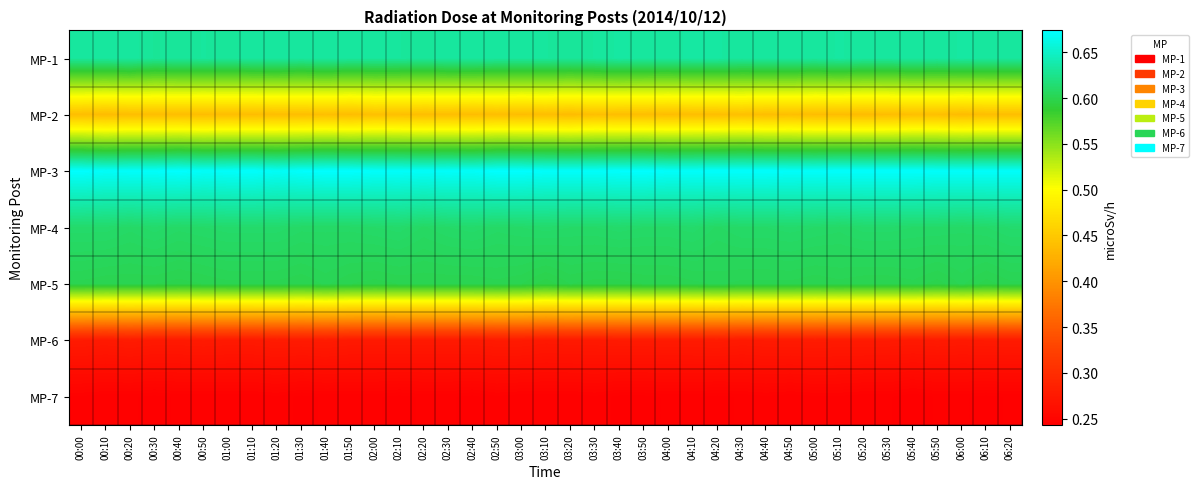

Reading right to left, transcribe all the data shown in this chart.

MP-1: 06:20=0.6	06:10=0.6	06:00=0.6	05:50=0.6	05:40=0.6	05:30=0.6	05:20=0.6	05:10=0.6	05:00=0.6	04:50=0.6	04:40=0.6	04:30=0.6	04:20=0.6	04:10=0.6	04:00=0.6	03:50=0.6	03:40=0.6	03:30=0.6	03:20=0.6	03:10=0.6	03:00=0.6	02:50=0.6	02:40=0.6	02:30=0.6	02:20=0.6	02:10=0.6	02:00=0.6	01:50=0.6	01:40=0.6	01:30=0.6	01:20=0.6	01:10=0.6	01:00=0.6	00:50=0.6	00:40=0.6	00:30=0.6	00:20=0.6	00:10=0.6	00:00=0.6
MP-2: 06:20=0.4	06:10=0.4	06:00=0.4	05:50=0.4	05:40=0.4	05:30=0.4	05:20=0.4	05:10=0.4	05:00=0.4	04:50=0.4	04:40=0.4	04:30=0.4	04:20=0.4	04:10=0.4	04:00=0.4	03:50=0.4	03:40=0.4	03:30=0.4	03:20=0.4	03:10=0.4	03:00=0.4	02:50=0.4	02:40=0.4	02:30=0.4	02:20=0.4	02:10=0.4	02:00=0.4	01:50=0.4	01:40=0.4	01:30=0.4	01:20=0.4	01:10=0.4	01:00=0.4	00:50=0.4	00:40=0.4	00:30=0.4	00:20=0.4	00:10=0.4	00:00=0.4
MP-3: 06:20=0.7	06:10=0.7	06:00=0.7	05:50=0.7	05:40=0.7	05:30=0.7	05:20=0.7	05:10=0.7	05:00=0.7	04:50=0.7	04:40=0.7	04:30=0.7	04:20=0.7	04:10=0.7	04:00=0.7	03:50=0.7	03:40=0.7	03:30=0.7	03:20=0.7	03:10=0.7	03:00=0.7	02:50=0.7	02:40=0.7	02:30=0.7	02:20=0.7	02:10=0.7	02:00=0.7	01:50=0.7	01:40=0.7	01:30=0.7	01:20=0.7	01:10=0.7	01:00=0.7	00:50=0.7	00:40=0.7	00:30=0.7	00:20=0.7	00:10=0.7	00:00=0.7
MP-4: 06:20=0.6	06:10=0.6	06:00=0.6	05:50=0.6	05:40=0.6	05:30=0.6	05:20=0.6	05:10=0.6	05:00=0.6	04:50=0.6	04:40=0.6	04:30=0.6	04:20=0.6	04:10=0.6	04:00=0.6	03:50=0.6	03:40=0.6	03:30=0.6	03:20=0.6	03:10=0.6	03:00=0.6	02:50=0.6	02:40=0.6	02:30=0.6	02:20=0.6	02:10=0.6	02:00=0.6	01:50=0.6	01:40=0.6	01:30=0.6	01:20=0.6	01:10=0.6	01:00=0.6	00:50=0.6	00:40=0.6	00:30=0.6	00:20=0.6	00:10=0.6	00:00=0.6
MP-5: 06:20=0.6	06:10=0.6	06:00=0.6	05:50=0.6	05:40=0.6	05:30=0.6	05:20=0.6	05:10=0.6	05:00=0.6	04:50=0.6	04:40=0.6	04:30=0.6	04:20=0.6	04:10=0.6	04:00=0.6	03:50=0.6	03:40=0.6	03:30=0.6	03:20=0.6	03:10=0.6	03:00=0.6	02:50=0.6	02:40=0.6	02:30=0.6	02:20=0.6	02:10=0.6	02:00=0.6	01:50=0.6	01:40=0.6	01:30=0.6	01:20=0.6	01:10=0.6	01:00=0.6	00:50=0.6	00:40=0.6	00:30=0.6	00:20=0.6	00:10=0.6	00:00=0.6
MP-6: 06:20=0.3	06:10=0.3	06:00=0.3	05:50=0.3	05:40=0.3	05:30=0.3	05:20=0.3	05:10=0.3	05:00=0.3	04:50=0.3	04:40=0.3	04:30=0.3	04:20=0.3	04:10=0.3	04:00=0.3	03:50=0.3	03:40=0.3	03:30=0.3	03:20=0.3	03:10=0.3	03:00=0.3	02:50=0.3	02:40=0.3	02:30=0.3	02:20=0.3	02:10=0.3	02:00=0.3	01:50=0.3	01:40=0.3	01:30=0.3	01:20=0.3	01:10=0.3	01:00=0.3	00:50=0.3	00:40=0.3	00:30=0.3	00:20=0.3	00:10=0.3	00:00=0.3
MP-7: 06:20=0.2	06:10=0.2	06:00=0.2	05:50=0.2	05:40=0.2	05:30=0.2	05:20=0.2	05:10=0.2	05:00=0.2	04:50=0.2	04:40=0.2	04:30=0.2	04:20=0.2	04:10=0.2	04:00=0.2	03:50=0.2	03:40=0.2	03:30=0.2	03:20=0.2	03:10=0.2	03:00=0.2	02:50=0.2	02:40=0.2	02:30=0.2	02:20=0.2	02:10=0.2	02:00=0.2	01:50=0.2	01:40=0.2	01:30=0.2	01:20=0.2	01:10=0.2	01:00=0.2	00:50=0.2	00:40=0.2	00:30=0.2	00:20=0.2	00:10=0.2	00:00=0.2